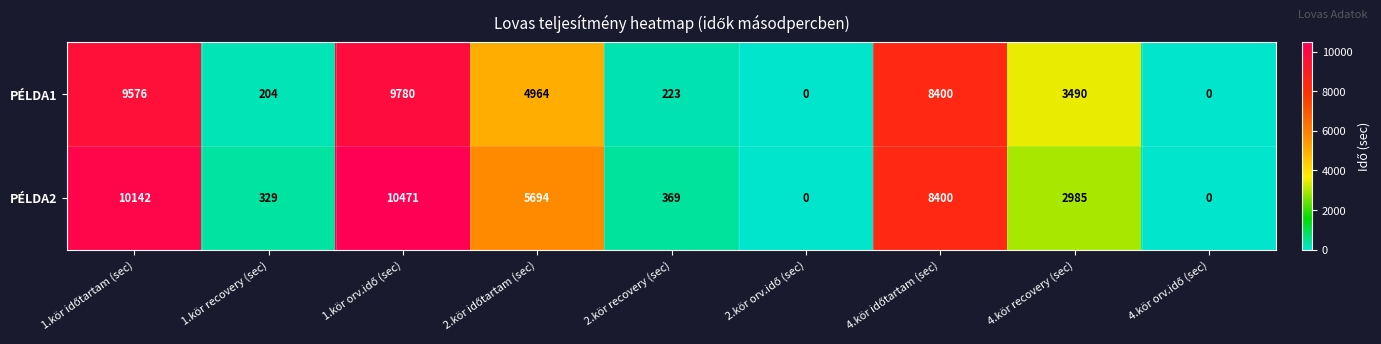

What is the average value of the PÉLDA2 series?

4266